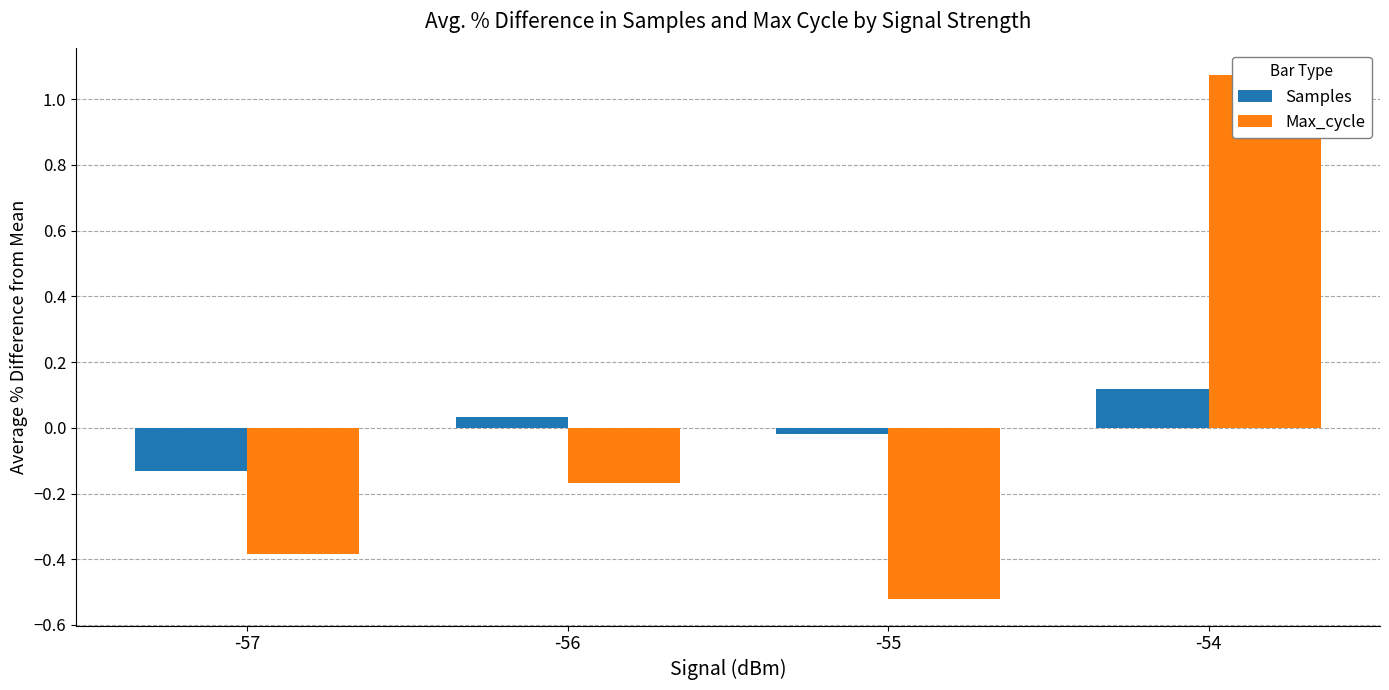

Rank the series by their maximum value, from lowest to highest.

Samples, Max_cycle